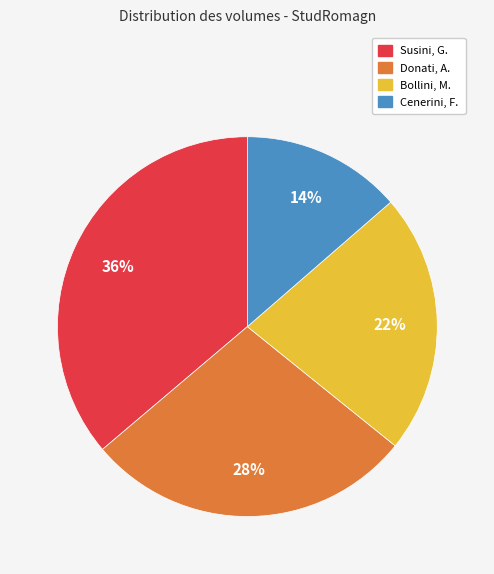

Is there a majority slice in this chart?

No